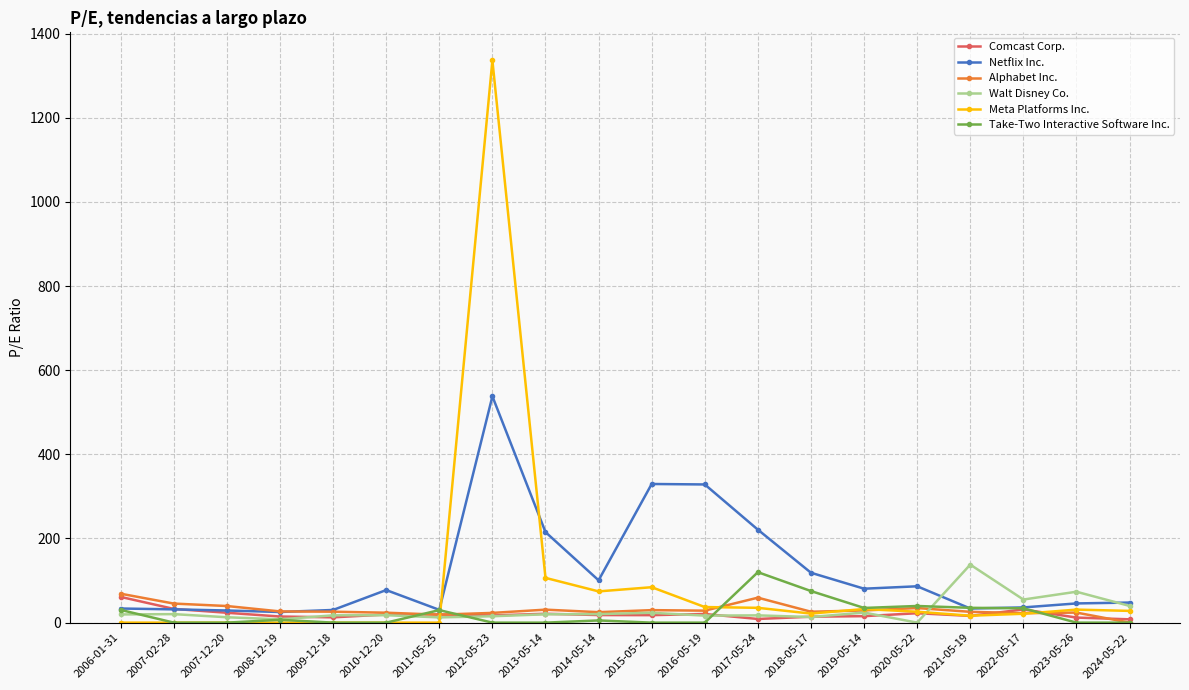

The value of Meta Platforms Inc. at 2007-12-20 is -751.0. True or false?

False